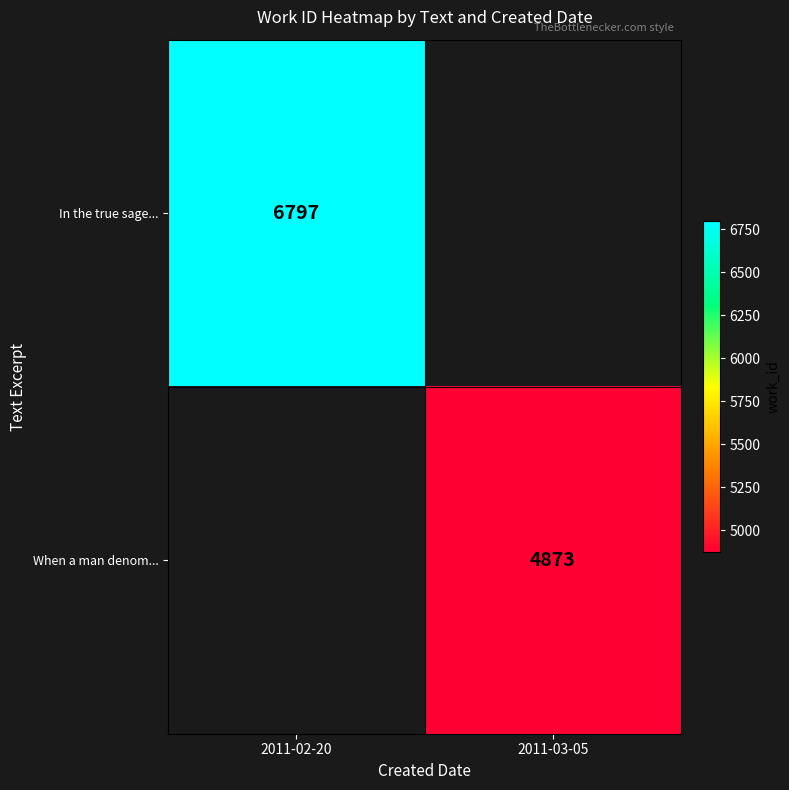

What is the greatest value displayed?

6797.0